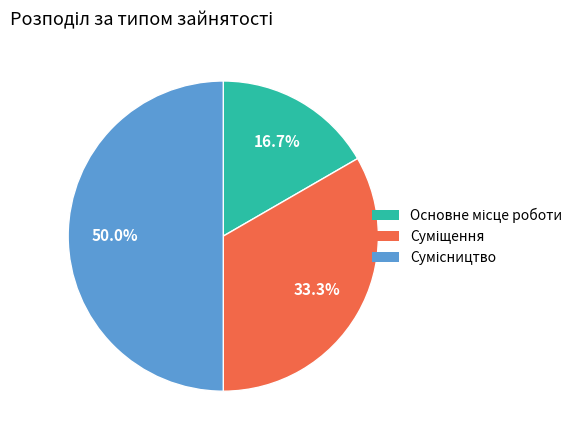

What is the largest slice in the pie chart?

Сумісництво